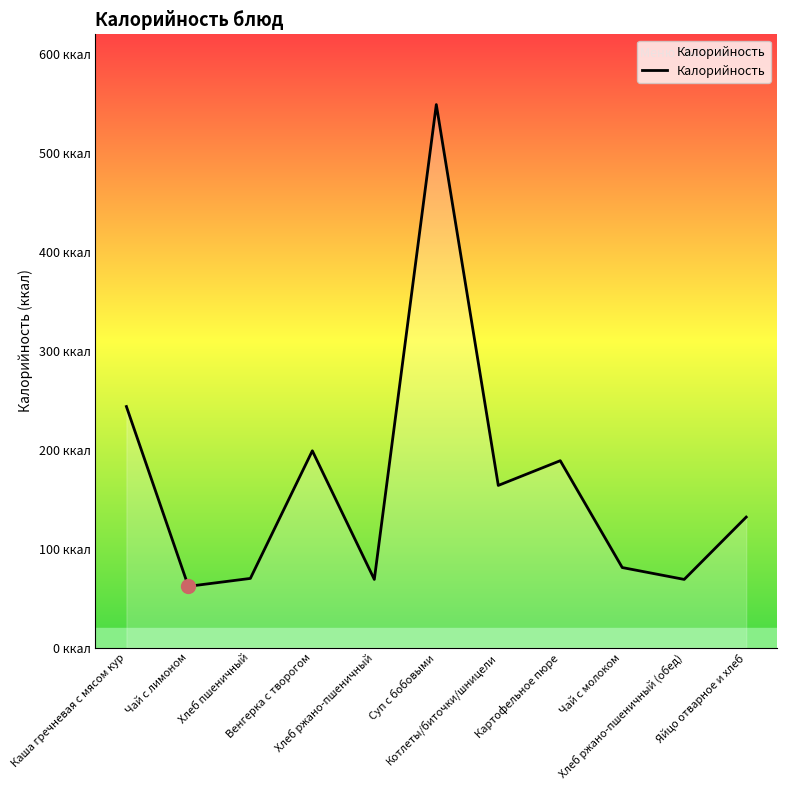

At which label does the data first exceed 132?

Каша гречневая с мясом кур